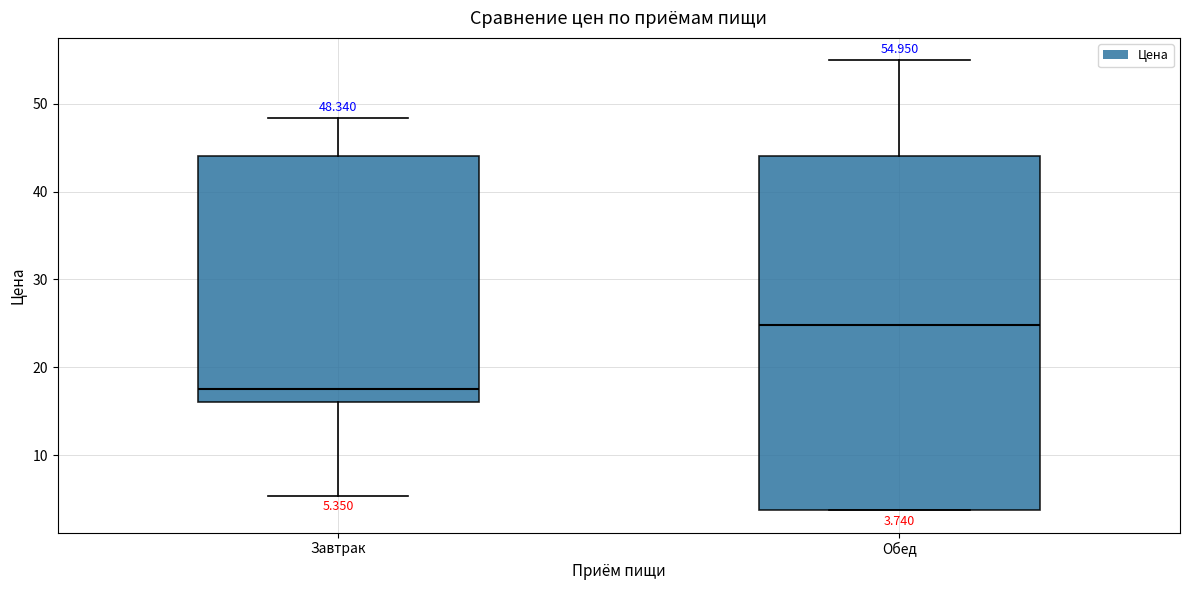

Which box has the lowest median line?

Завтрак